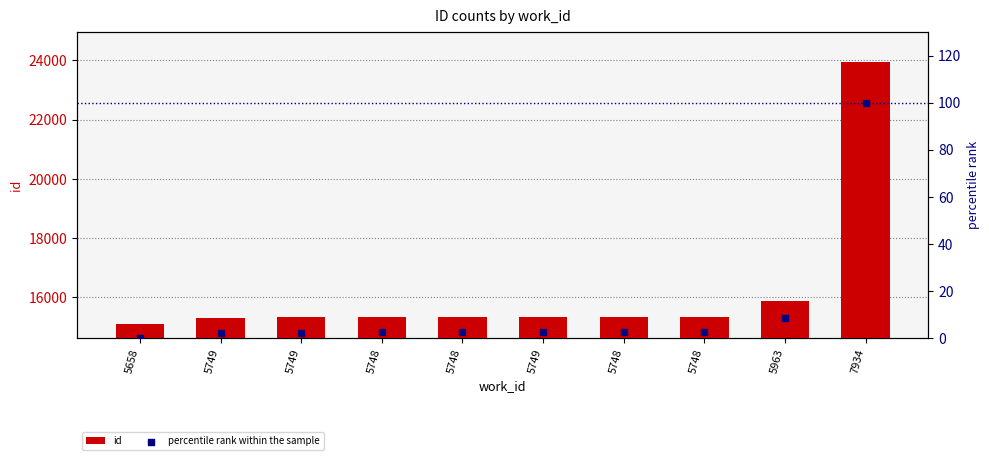

Which series has the widest spread of Y values?

id